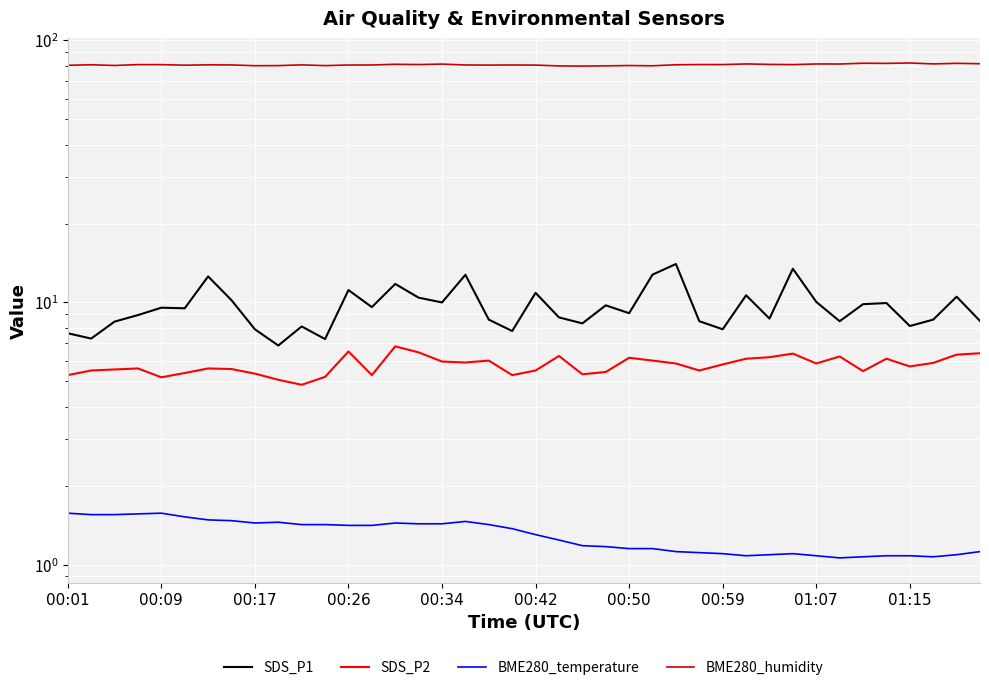

In BME280_humidity, how many points are higher than both neighbors (excluding endpoints)?

14